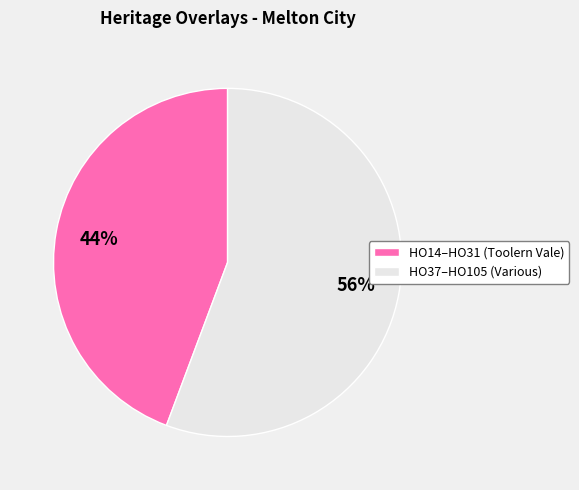

How many slices are in this pie chart?

2